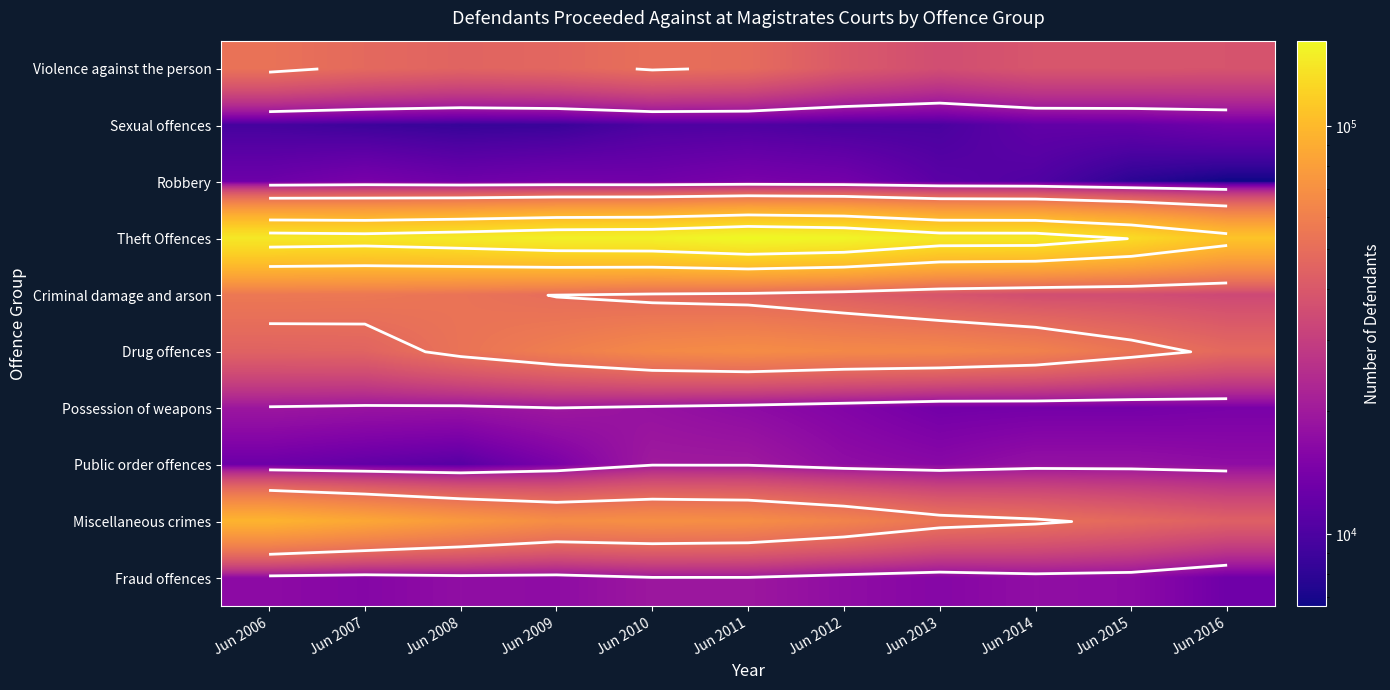

The value of Drug offences at Jun 2010 is 65466. True or false?

True